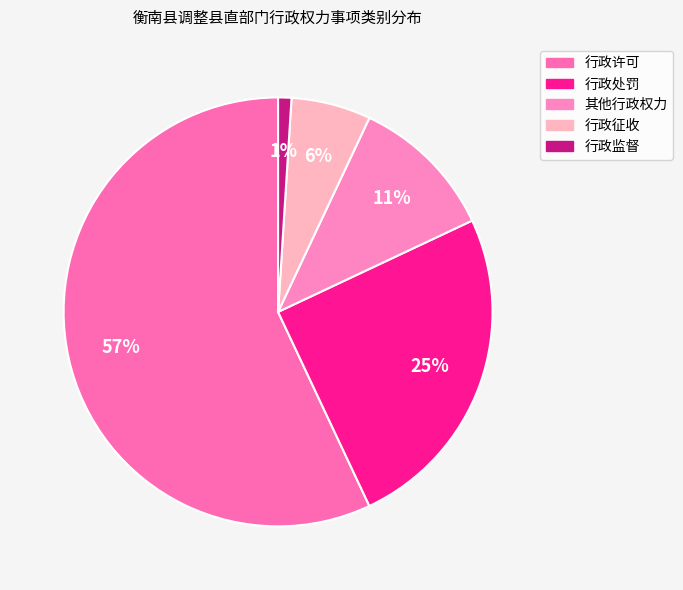

Which slice represents more than half of the pie?

行政许可